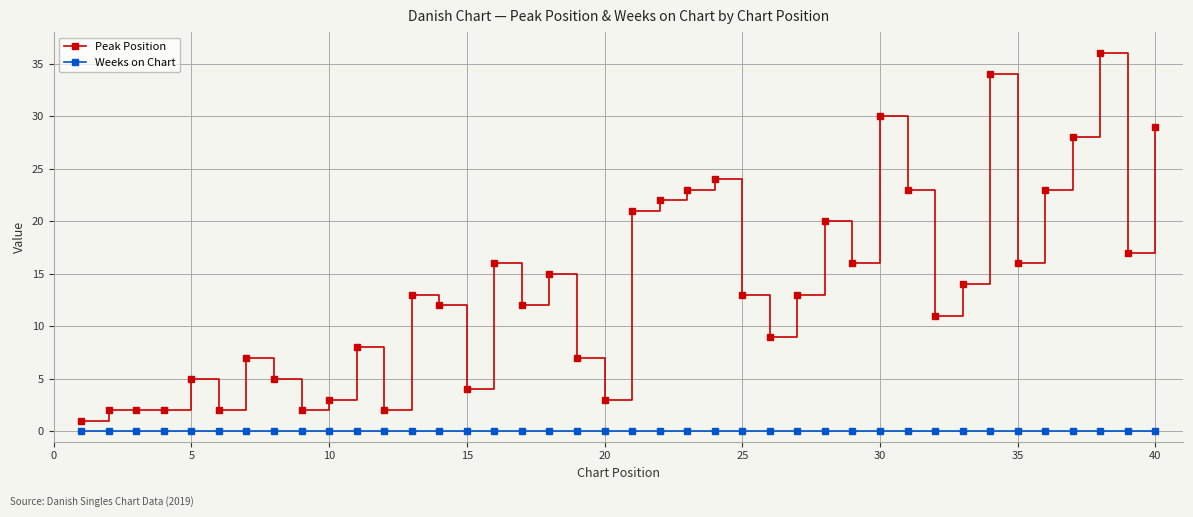

Which series has the widest spread of values?

Peak Position